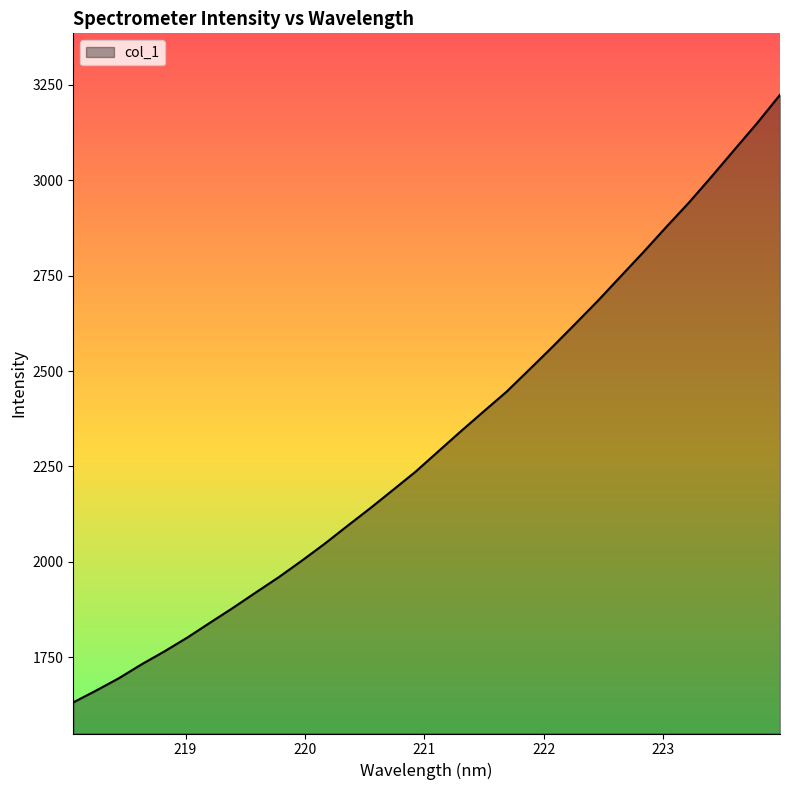

What is the minimum value shown in the chart?

1631.8